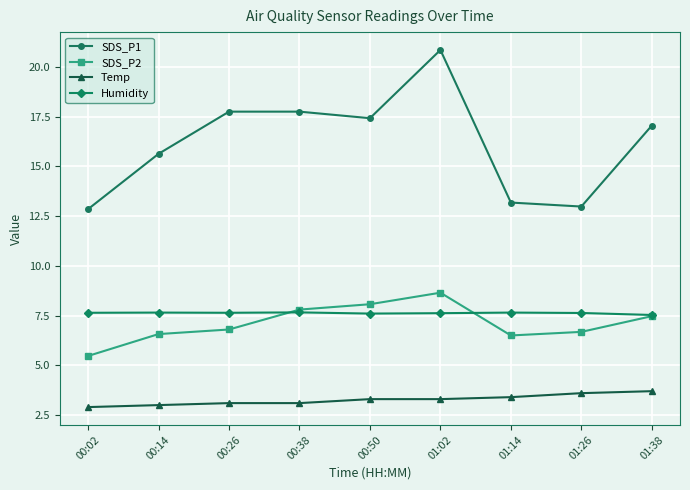

Rank the series at 00:14 from highest to lowest value.

SDS_P1, Humidity, SDS_P2, Temp